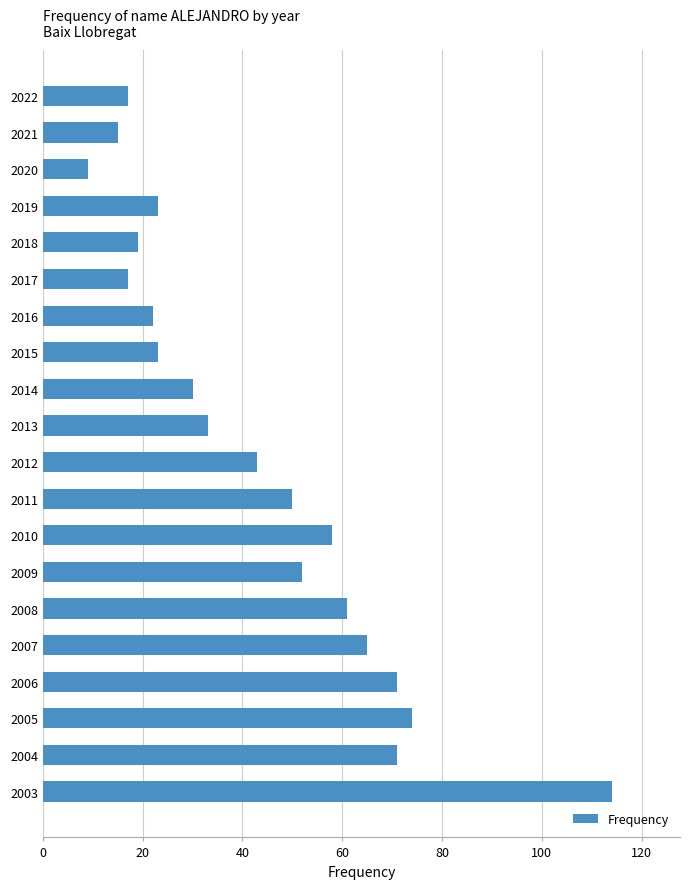

What is the value of the 5th bar from the top?

19